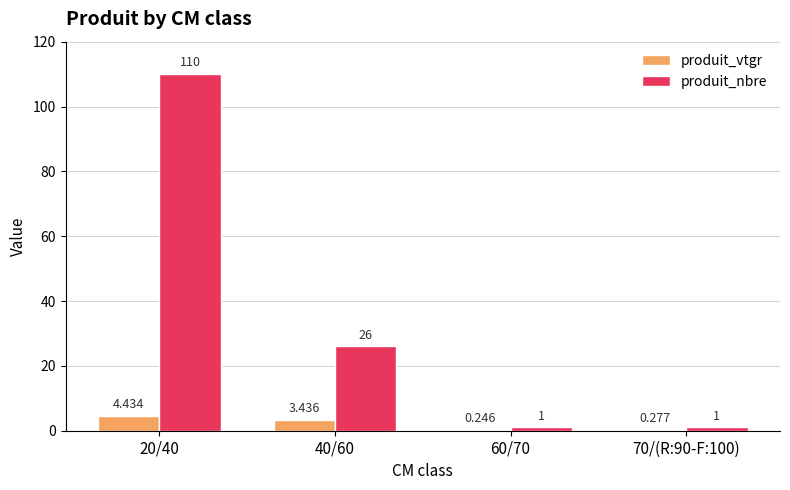

Between 20/40 and 60/70, which series saw the biggest shift?

produit_nbre